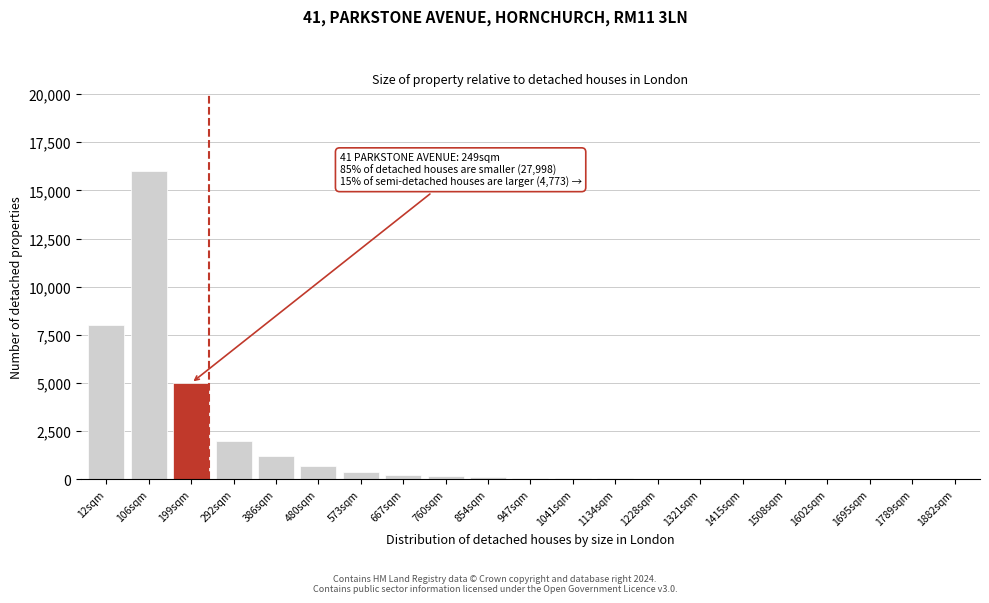

Which has a higher value, 106sqm or 386sqm?

106sqm